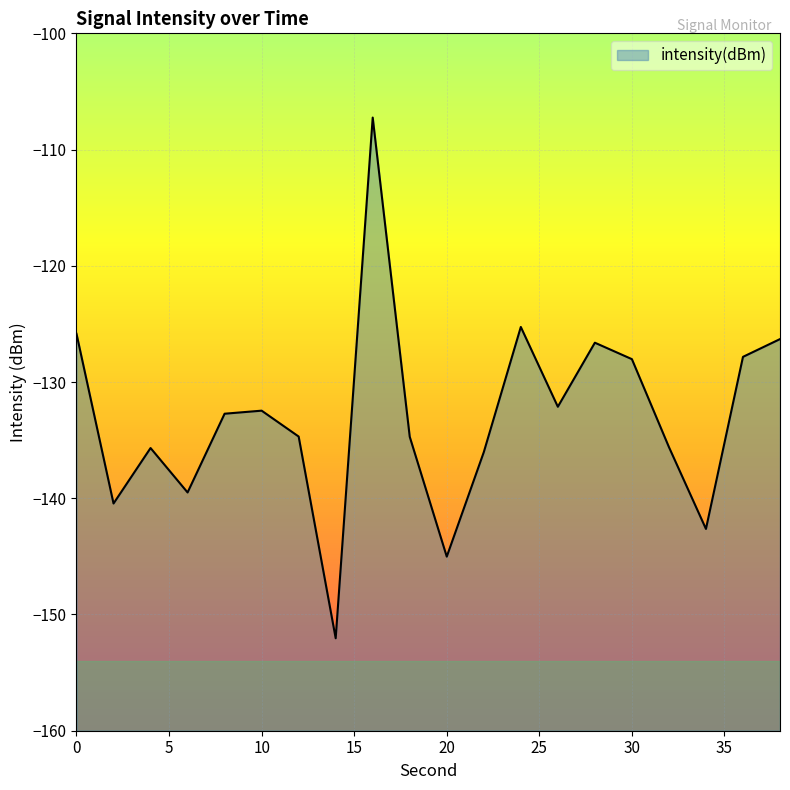

What is the value of the 14th point from the left?

-132.1